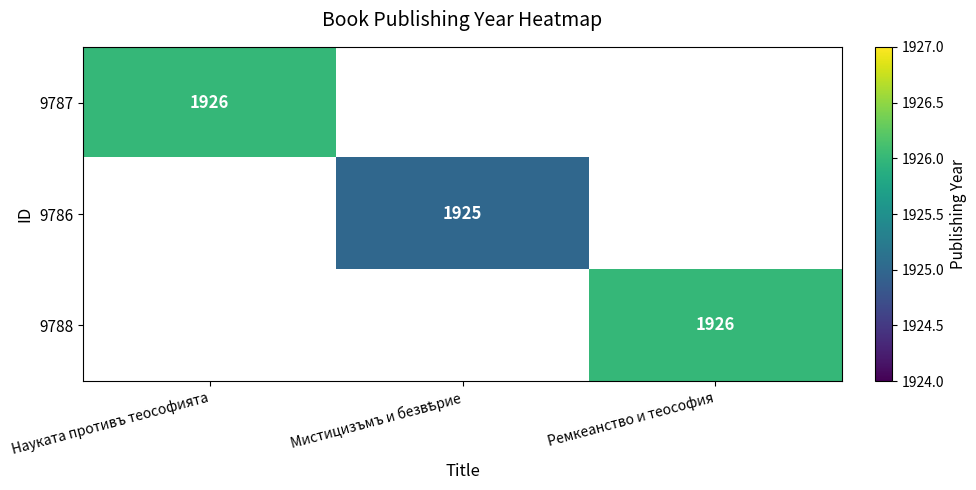

The 9787 series shows 1926 at Науката противъ теософията. True or false?

True